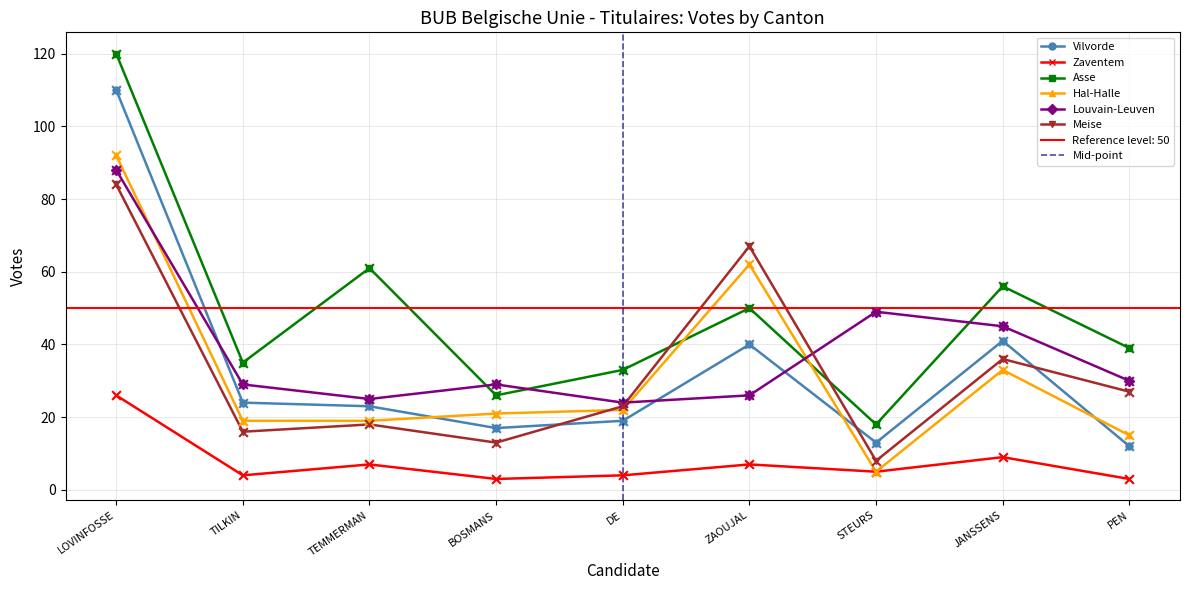

Which series reaches the maximum Y coordinate?

Asse